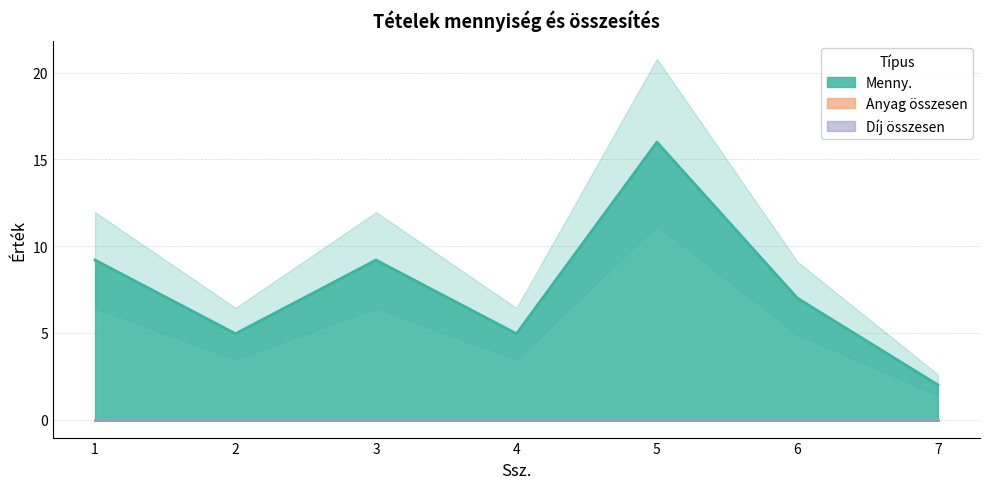

What is the difference between the highest and lowest values at 2?

5.0